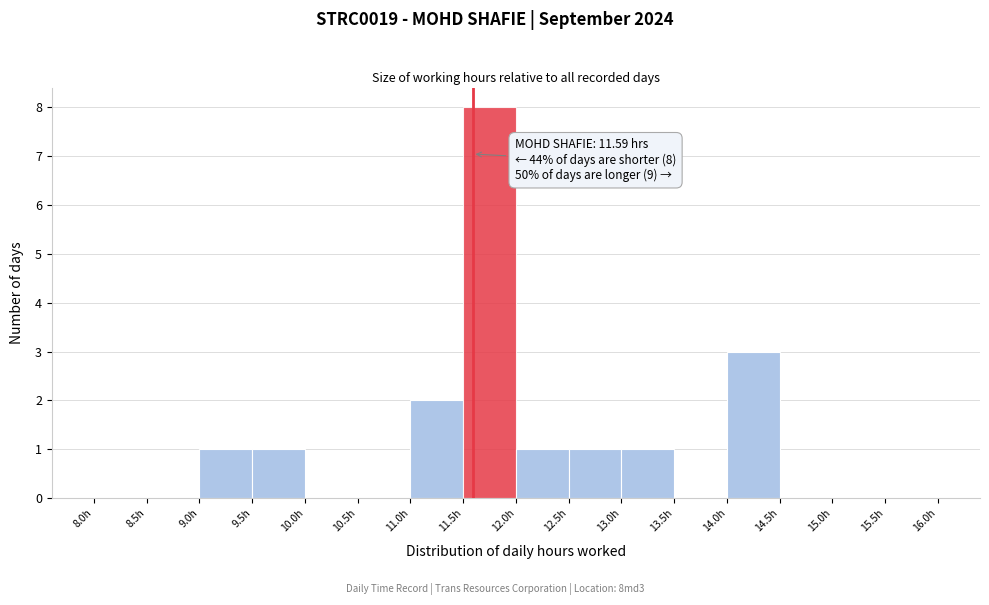

Which range on the x-axis has the tallest bar?

11.5 to 12.0